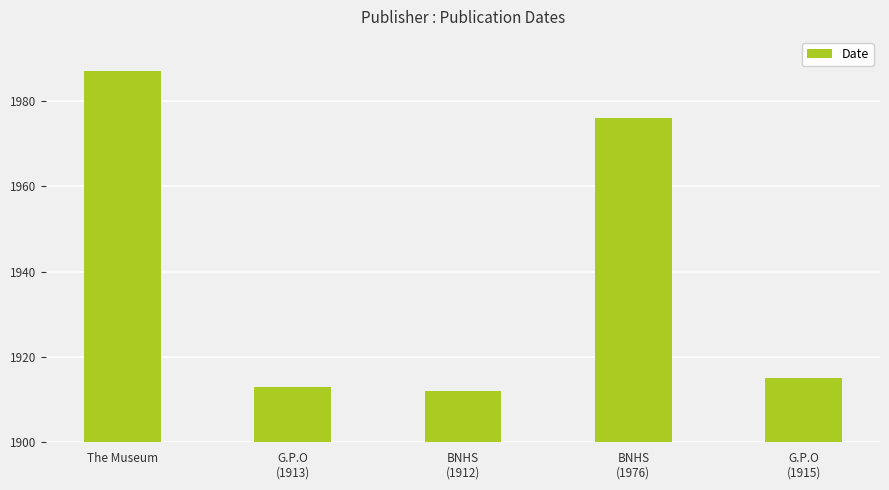

True or false: the data shows 1987 at The Museum.

True